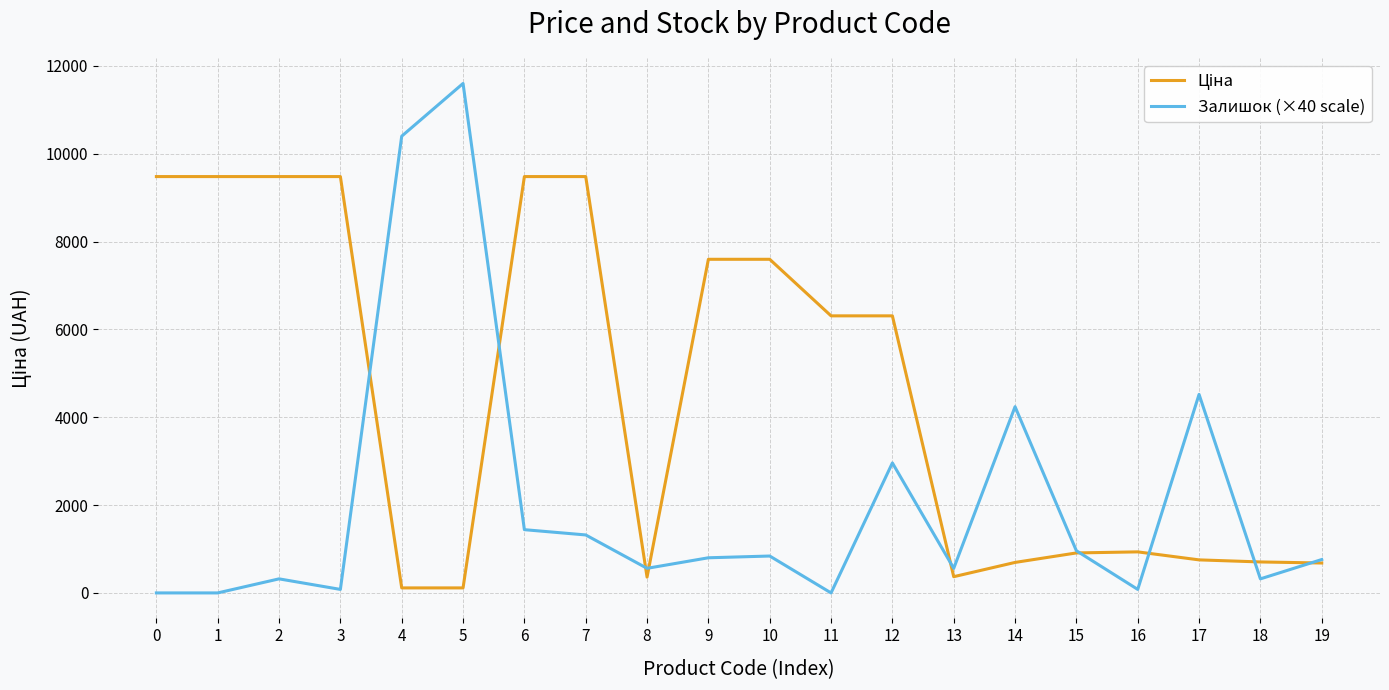

What is the total value across all series at 14?

4934.3